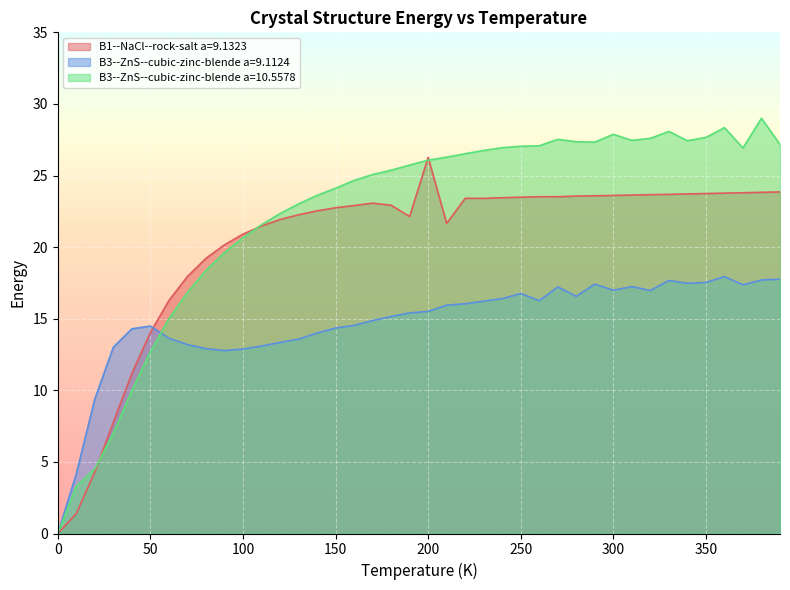

The value of B1--NaCl--rock-salt a=9.1323 at 70.0 is 10.7. True or false?

False